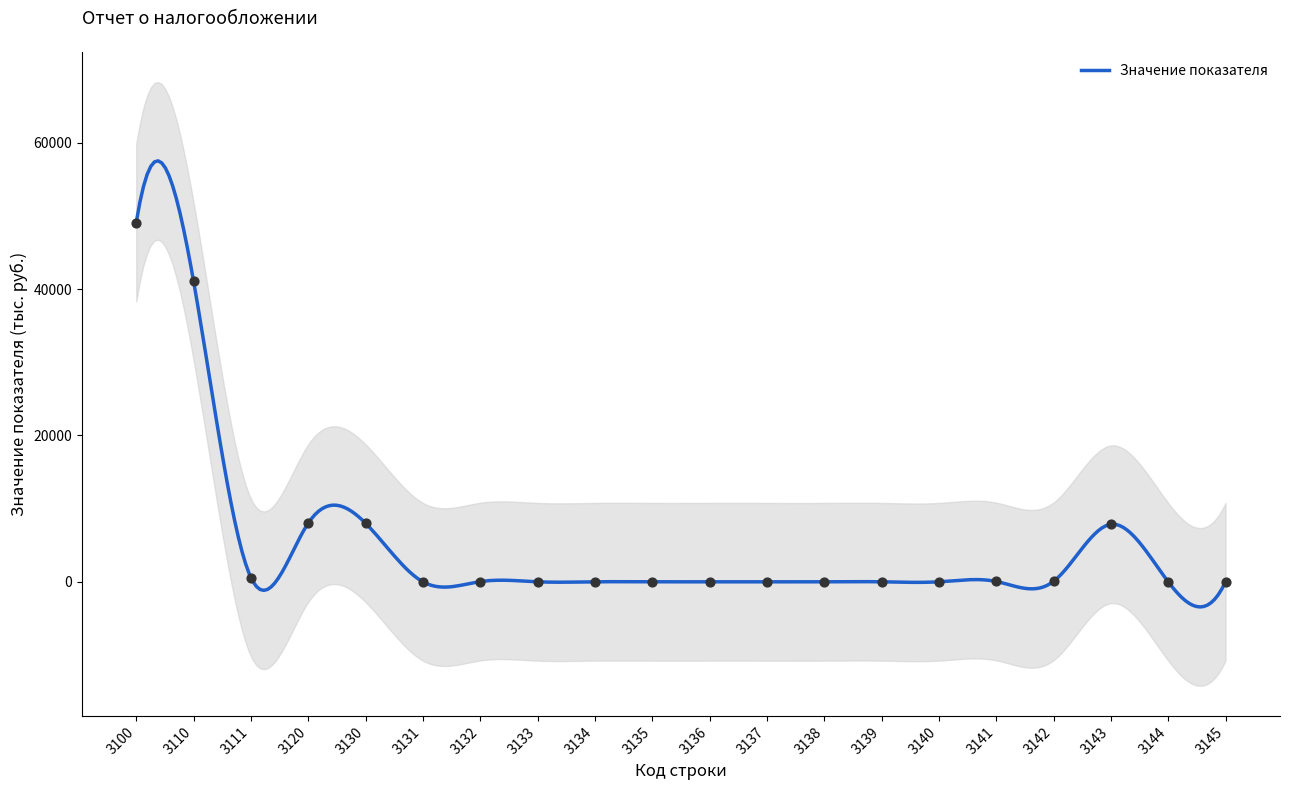

Between 3144 and 3100, which is larger?

3100